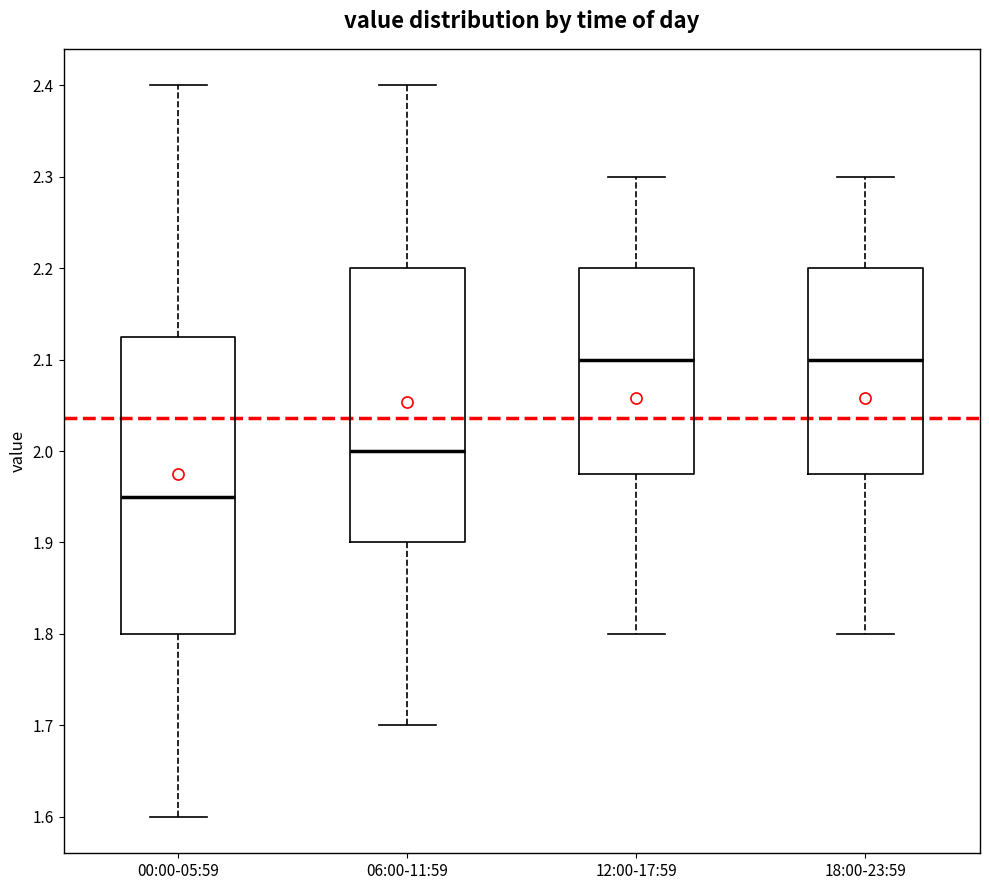

Which box has the lowest median line?

00:00-05:59